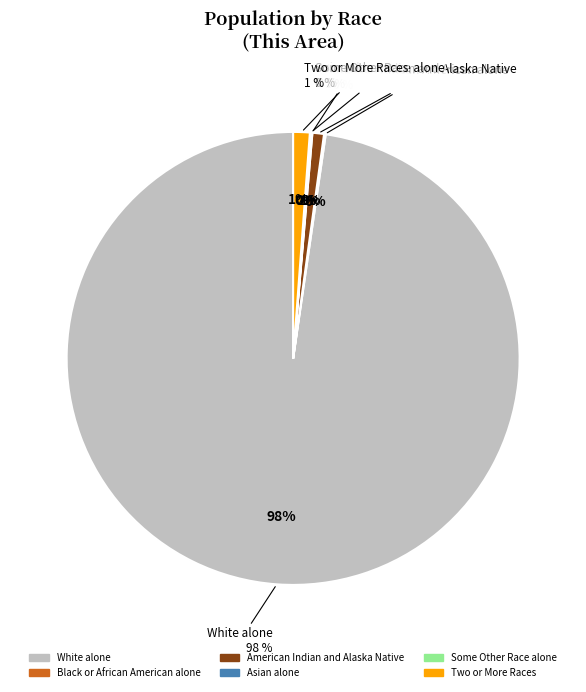

True or false: American Indian and Alaska Native accounts for 1% of the total.

True